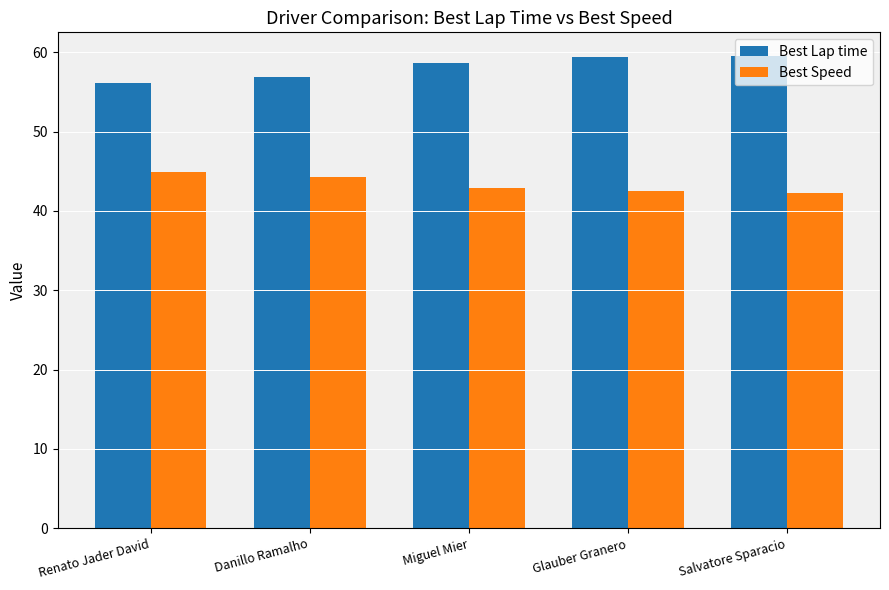

What are all the series names shown in the legend?

Best Lap time, Best Speed